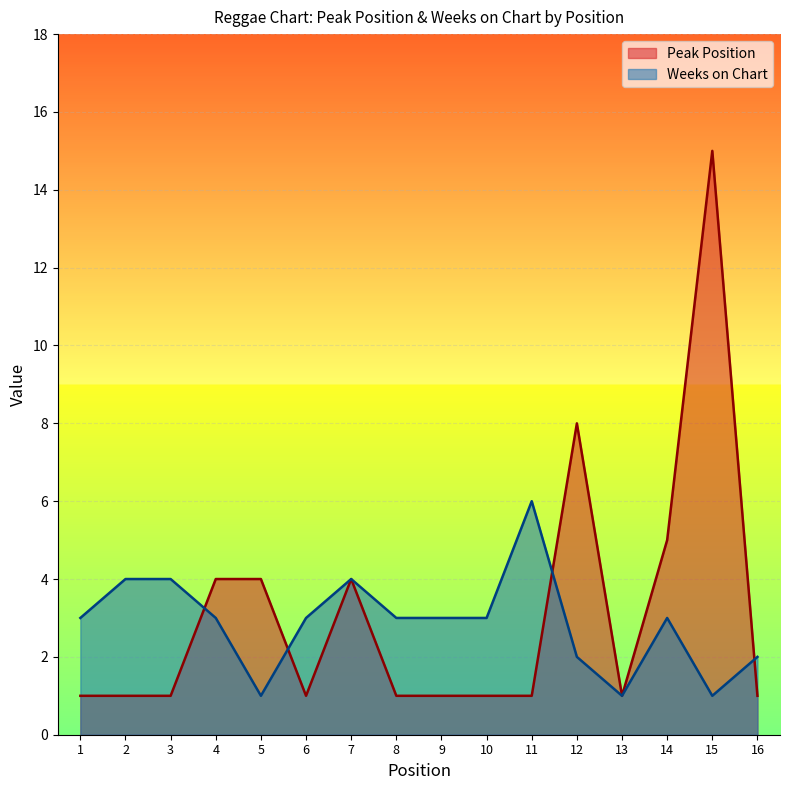

Which series has the largest total across all categories?

Peak Position